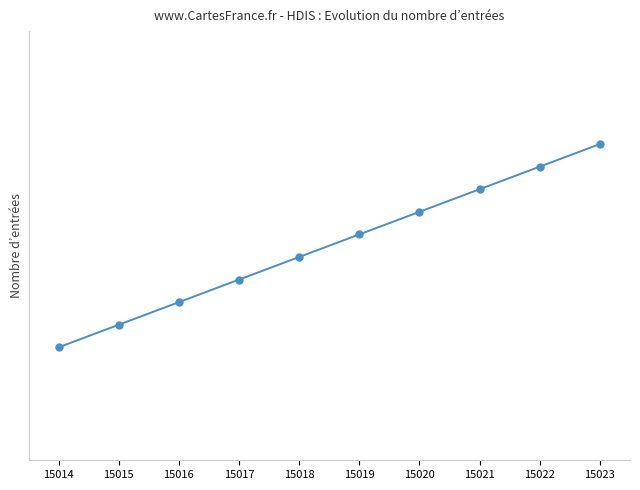

What is the smallest value displayed?

15014